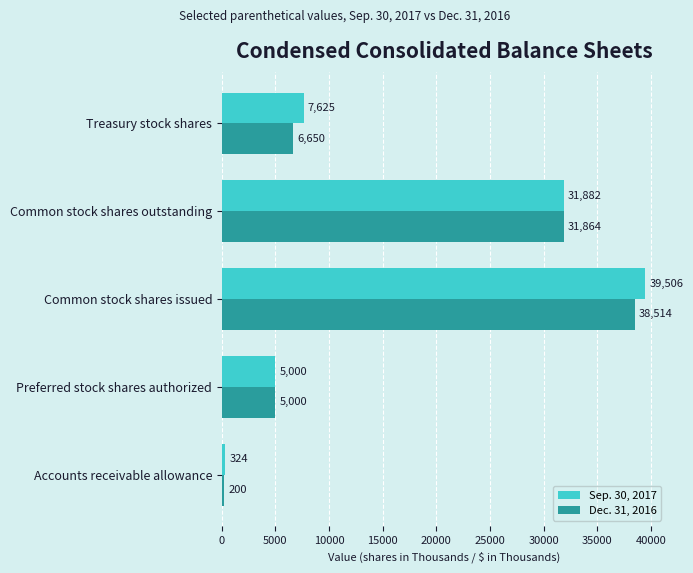

Rank the series by their maximum value, from lowest to highest.

Dec. 31, 2016, Sep. 30, 2017